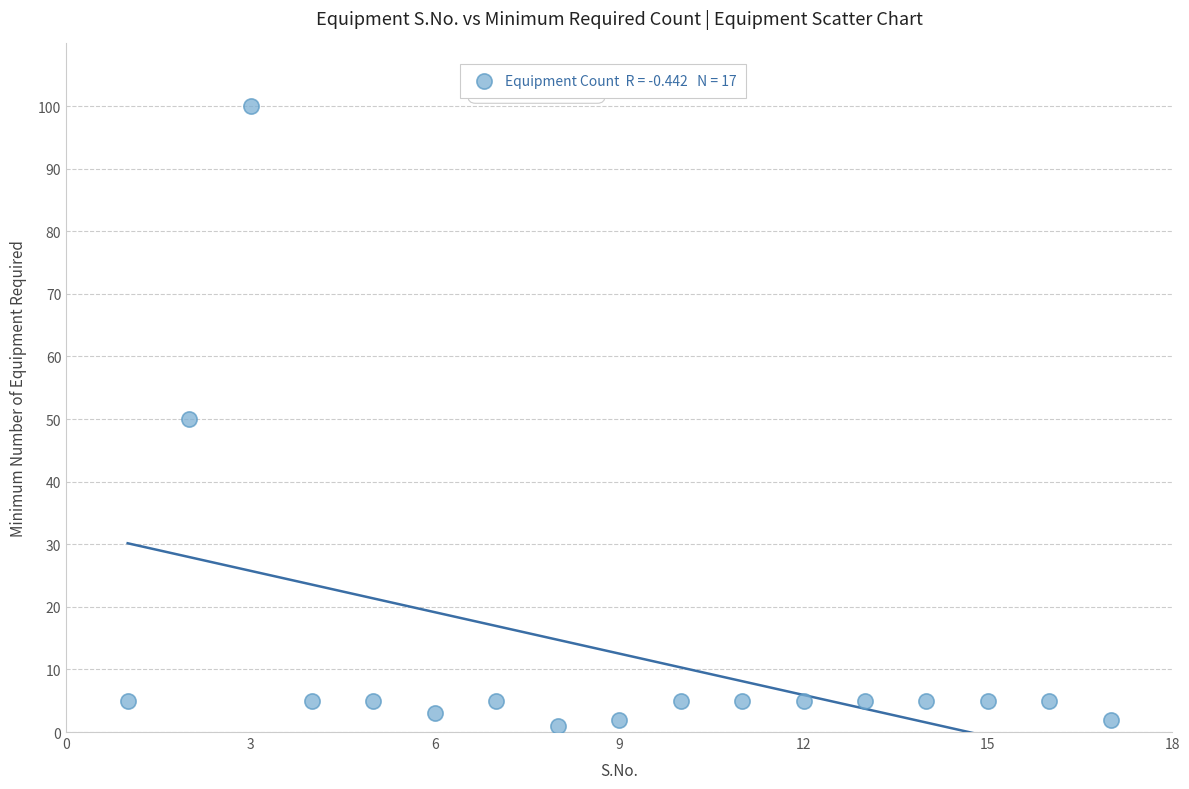

What is the range of Y values (max minus min)?

99